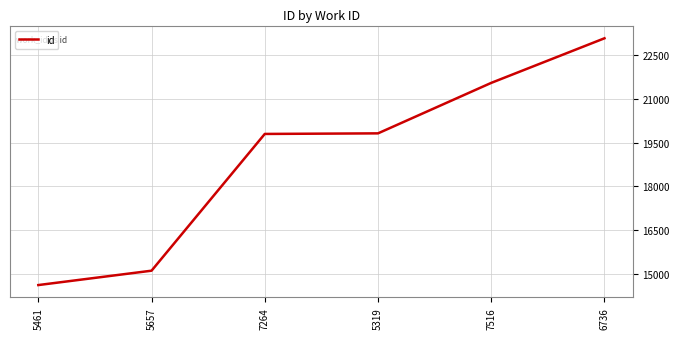

Approximately how many times larger is the value at 7516 compared to 7264?

1.1